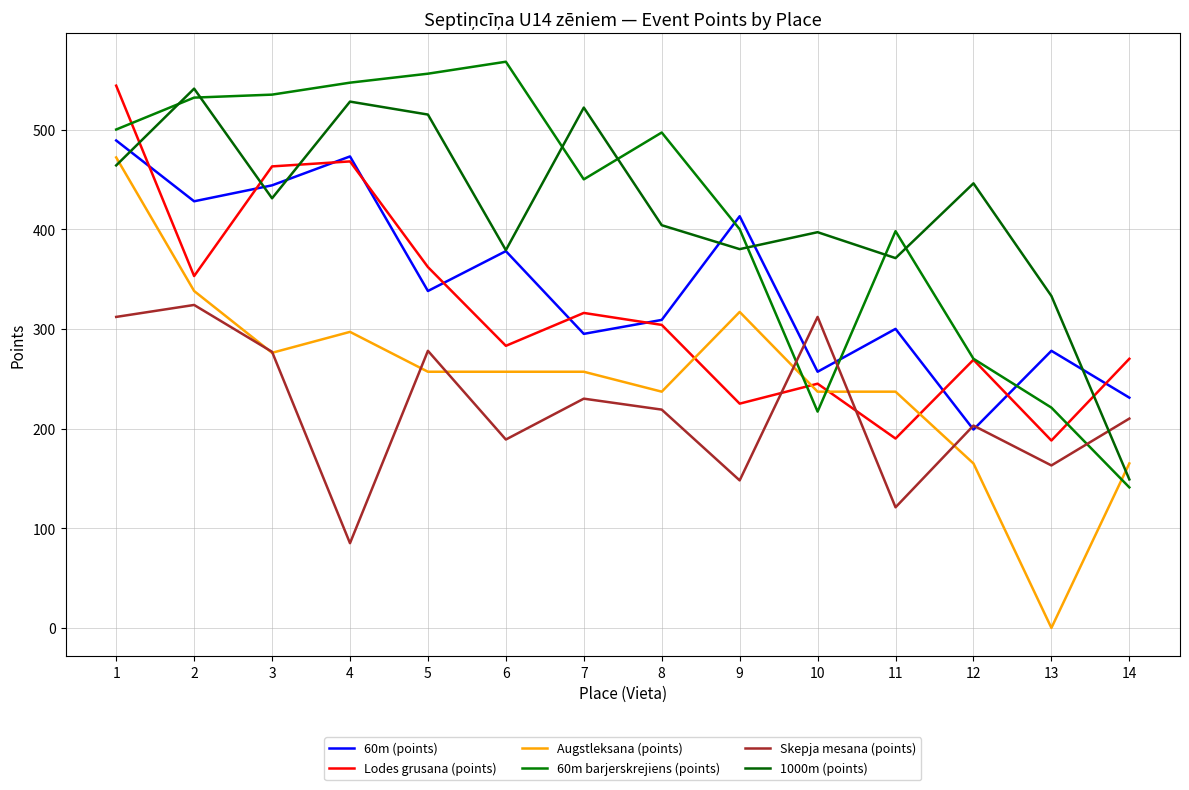

List the labels in order of Lodes grusana (points) value, smallest first.

13, 11, 9, 10, 12, 14, 6, 8, 7, 2, 5, 3, 4, 1